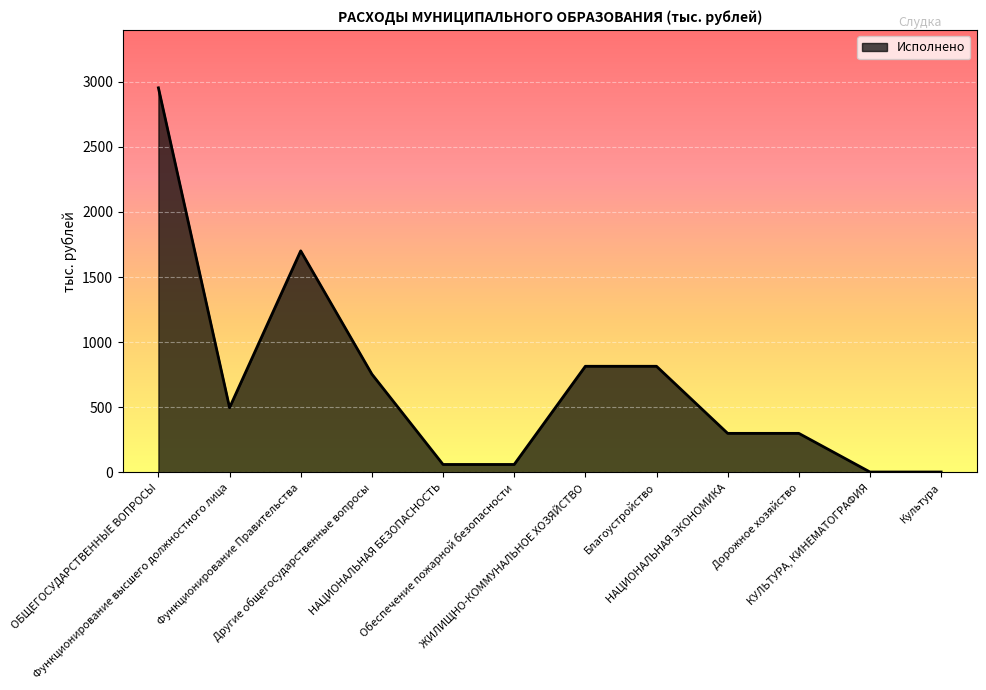

Approximately how many times larger is the value at ЖИЛИЩНО-КОММУНАЛЬНОЕ ХОЗЯЙСТВО compared to Дорожное хозяйство?

2.7